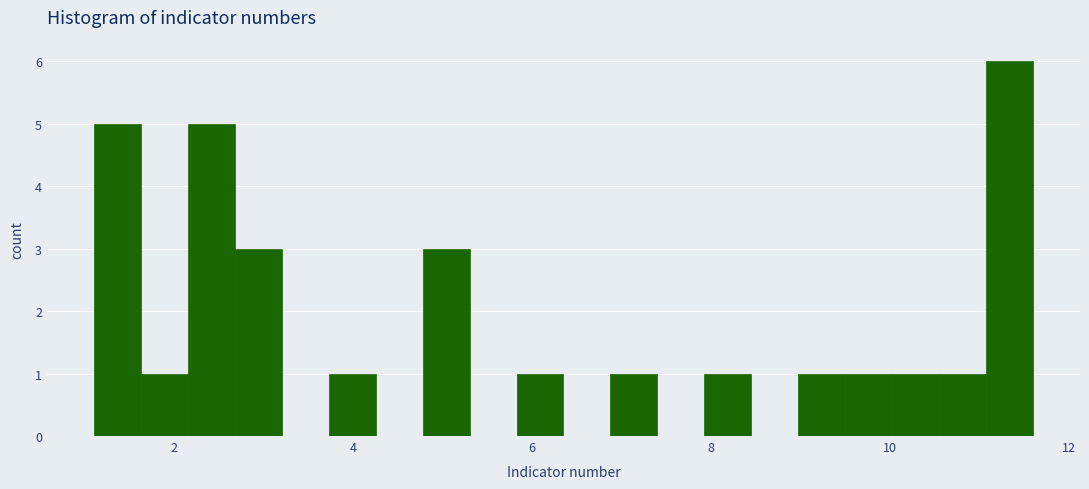

Read against the x-axis, roughly where is the centre of the tallest bar?

11.4